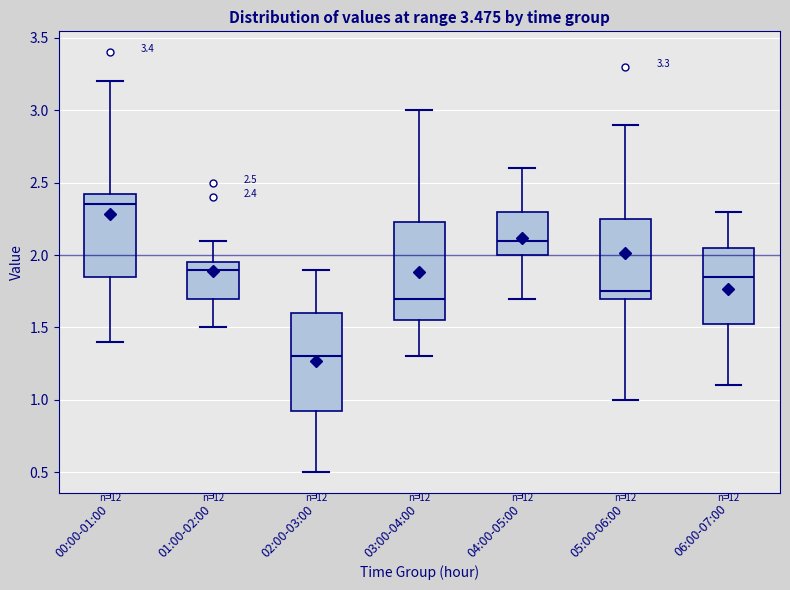

Which box's median line is the highest?

00:00-01:00